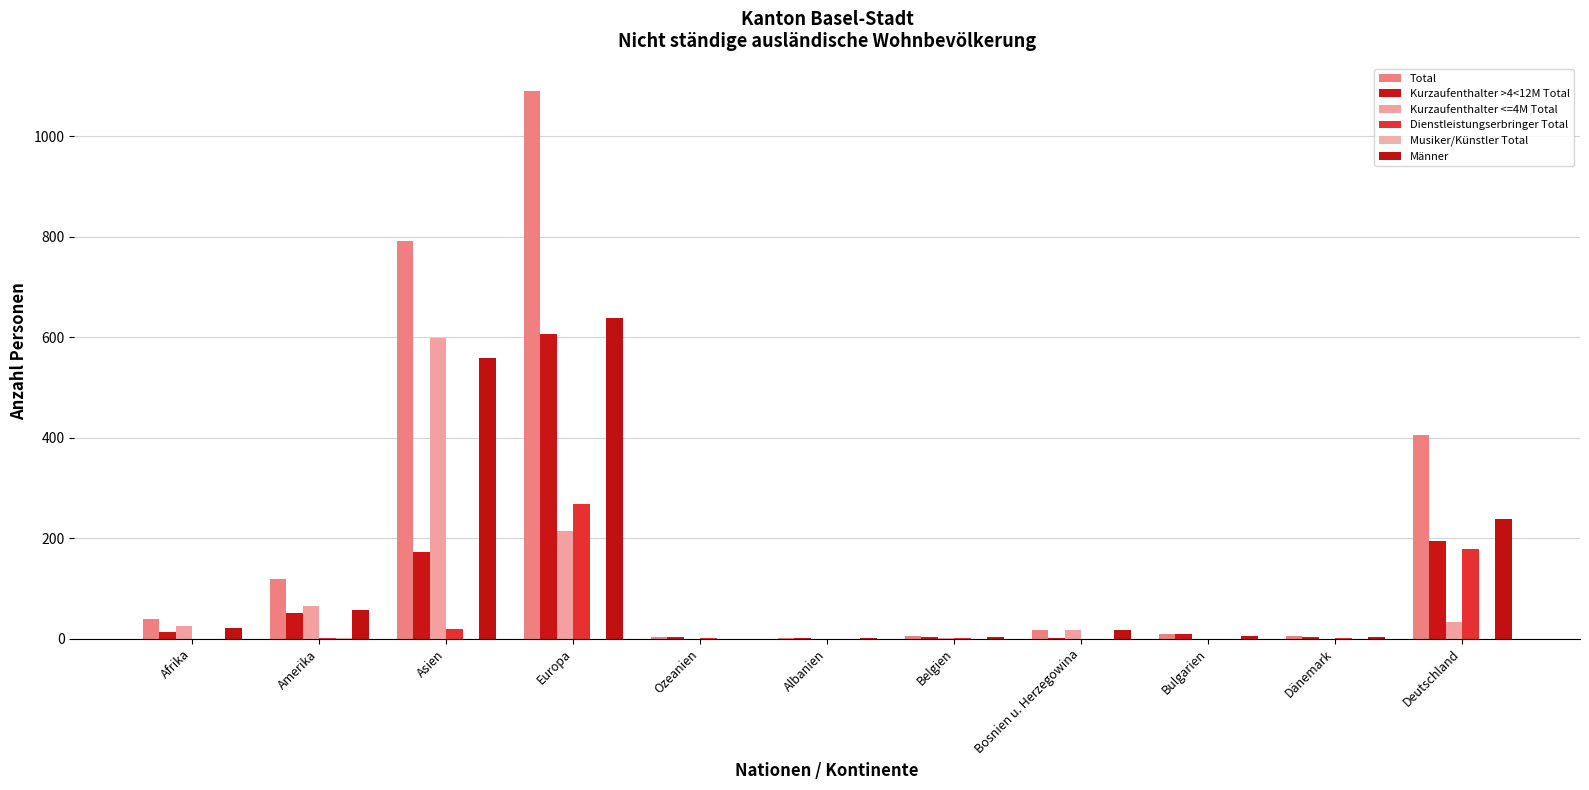

At which label does Total first exceed 18?

Afrika